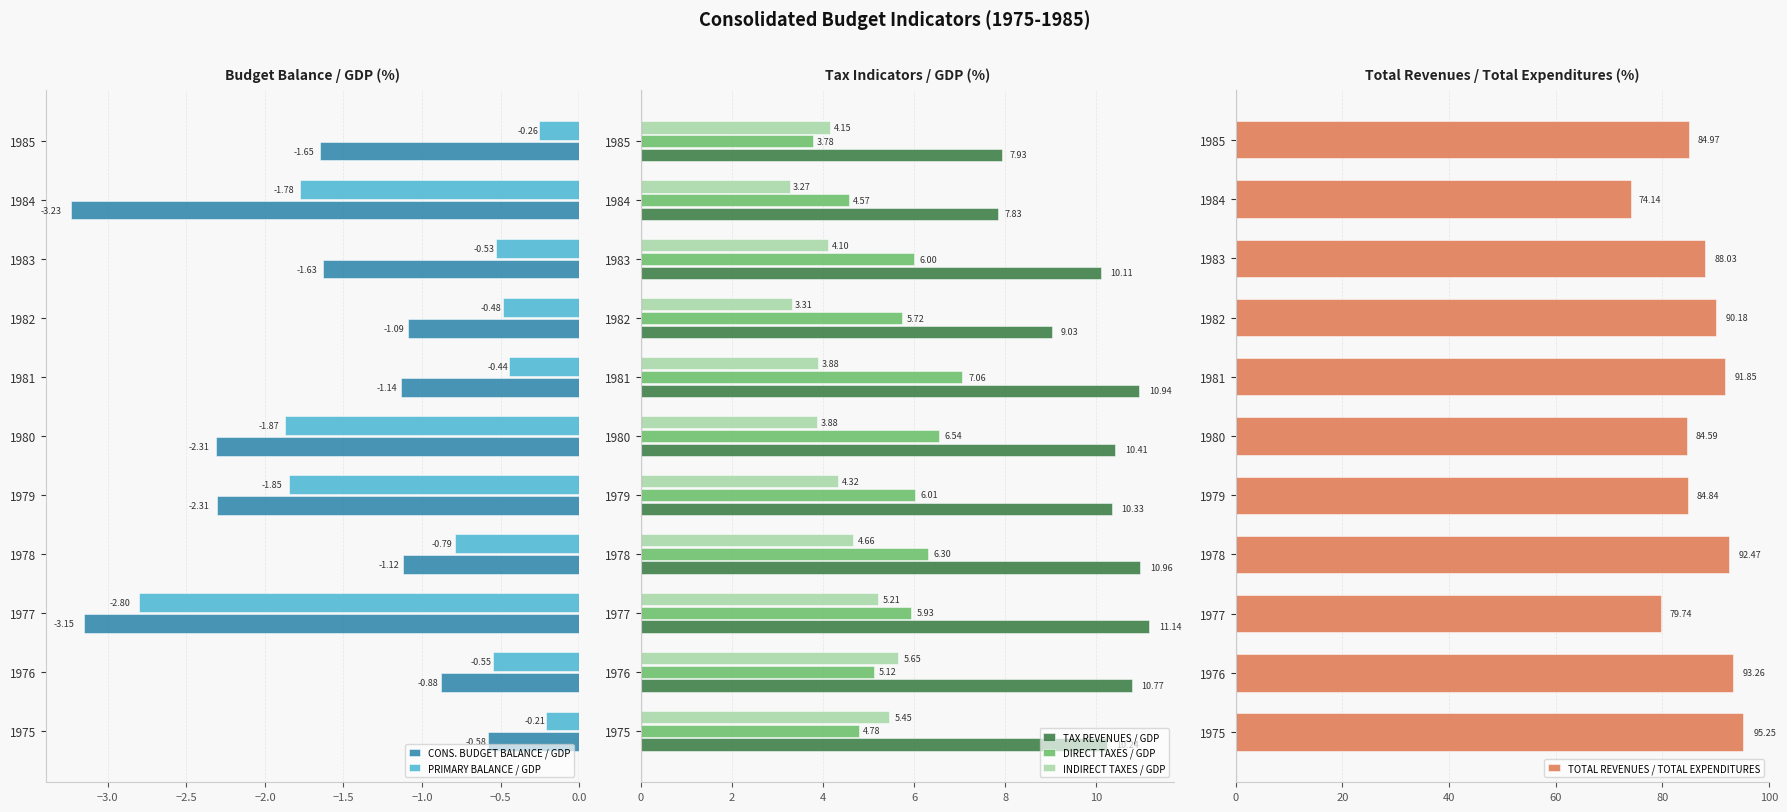

How many bars are there in each group?

6